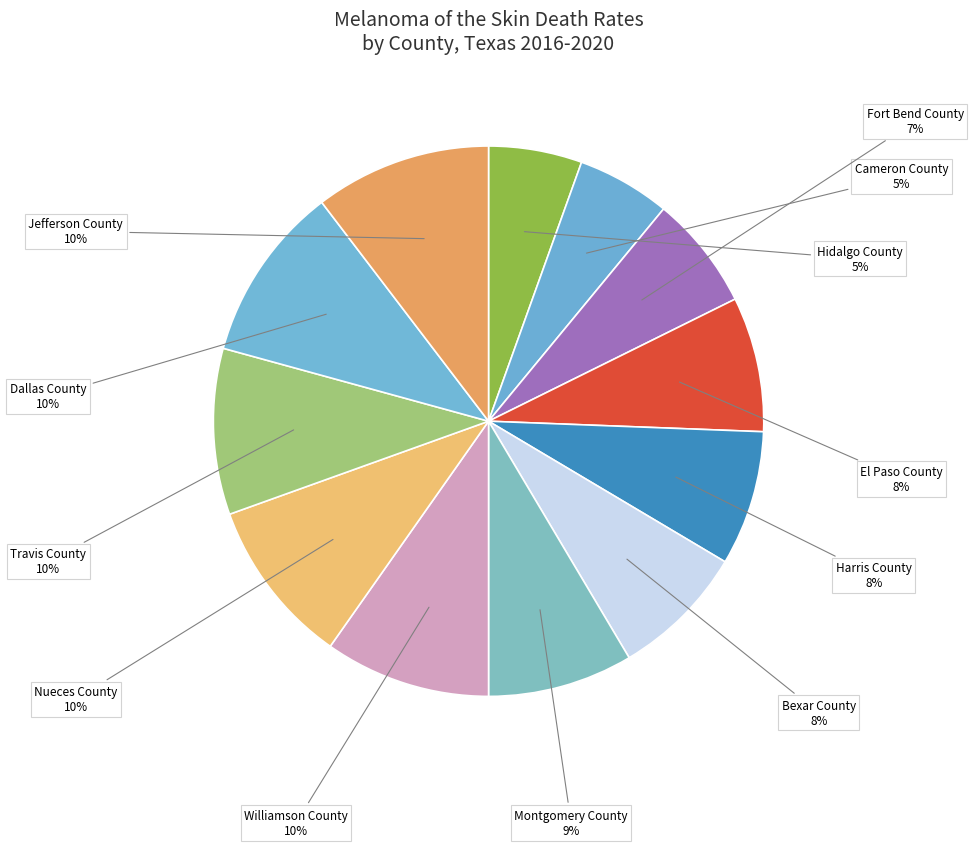

Which category has the biggest portion of the pie?

Dallas County